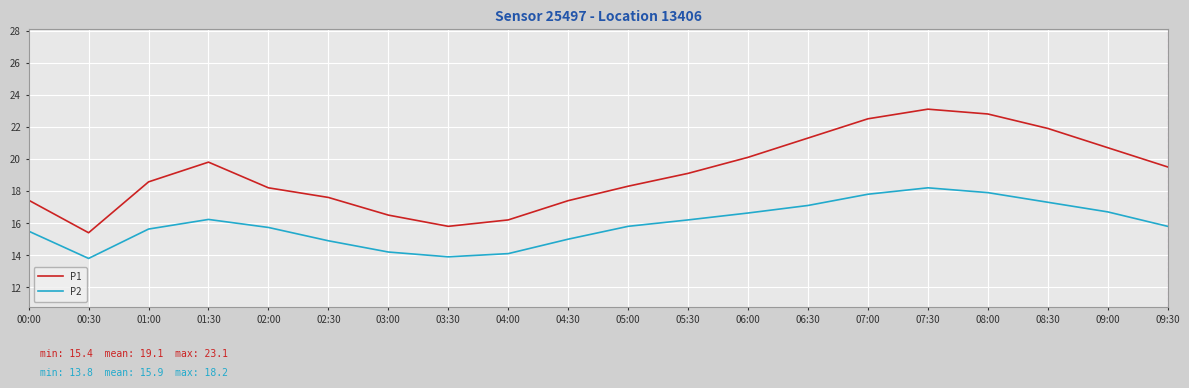

Which series has the widest spread of values?

P1